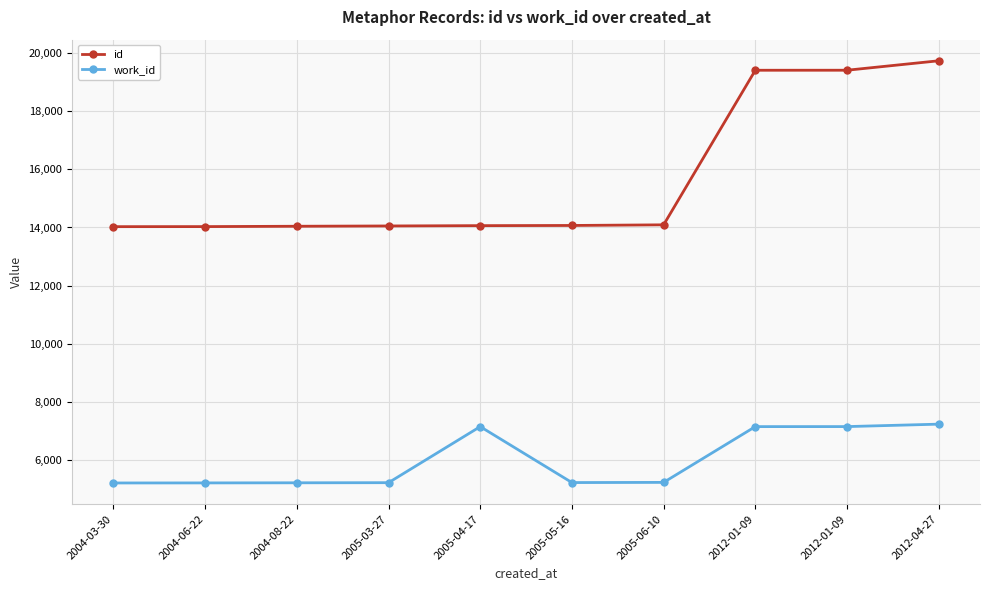

Reading left to right, list all the values displayed in this chart.

id: 2004-03-30=14028	2004-06-22=14030	2004-08-22=14042	2005-03-27=14052	2005-04-17=14063	2005-05-16=14069	2005-06-10=14091	2012-01-09=19407	2012-01-09=19408	2012-04-27=19733
work_id: 2004-03-30=5213	2004-06-22=5215	2004-08-22=5219	2005-03-27=5223	2005-04-17=7151	2005-05-16=5227	2005-06-10=5233	2012-01-09=7151	2012-01-09=7152	2012-04-27=7236